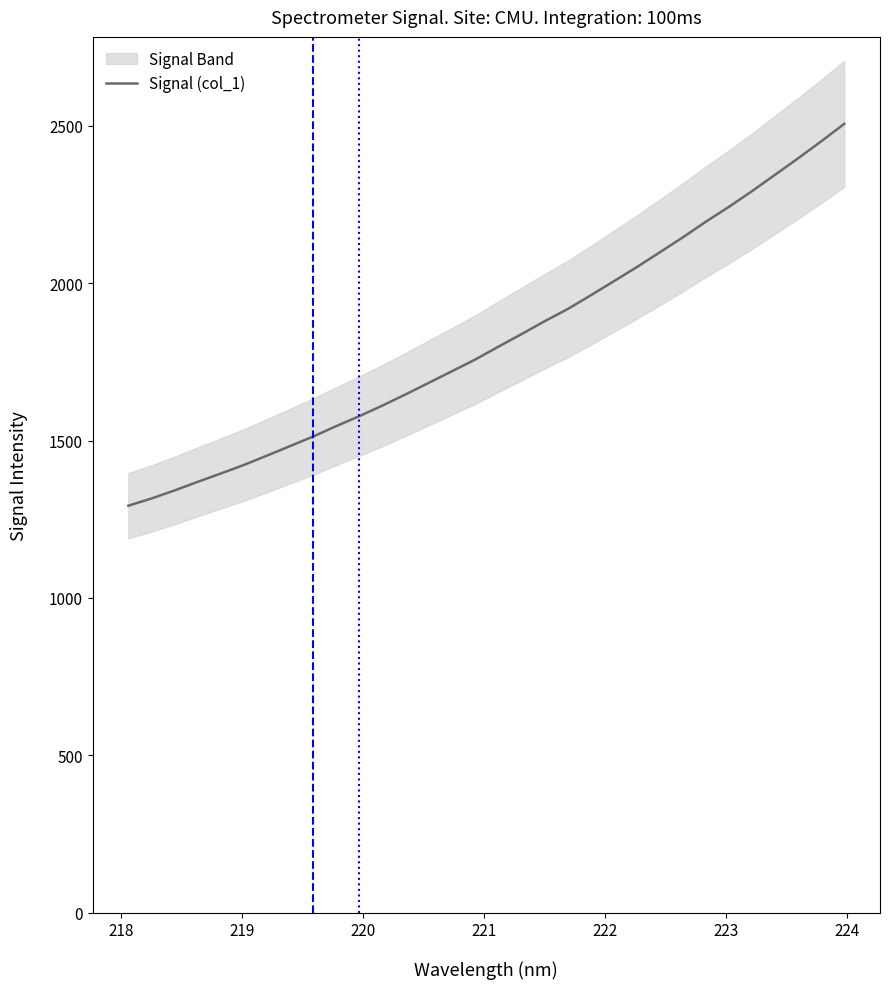

Count the number of categories in the chart.

32